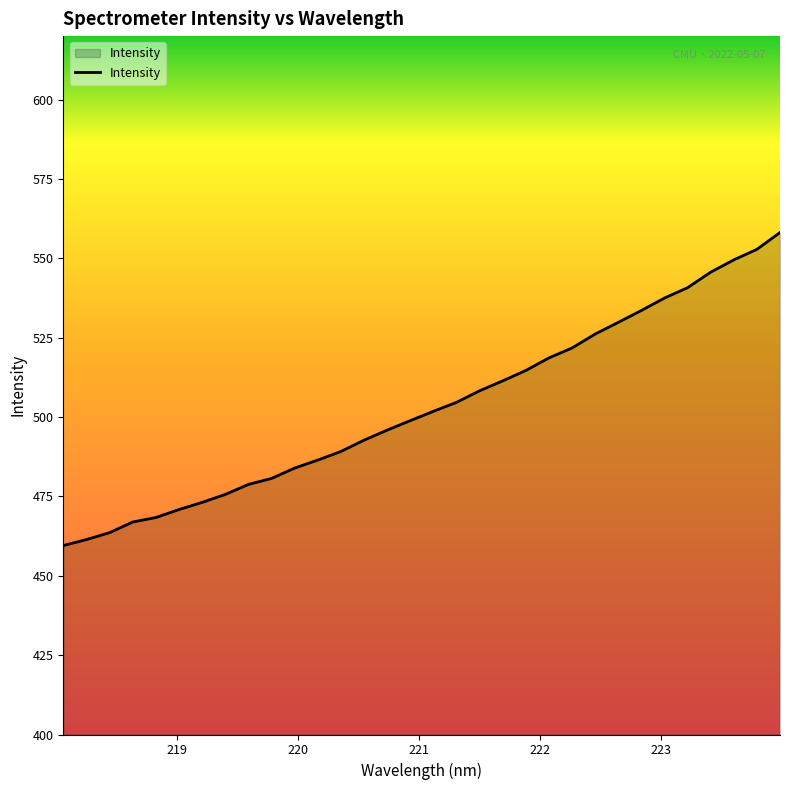

Does the chart have visible grid lines?

No